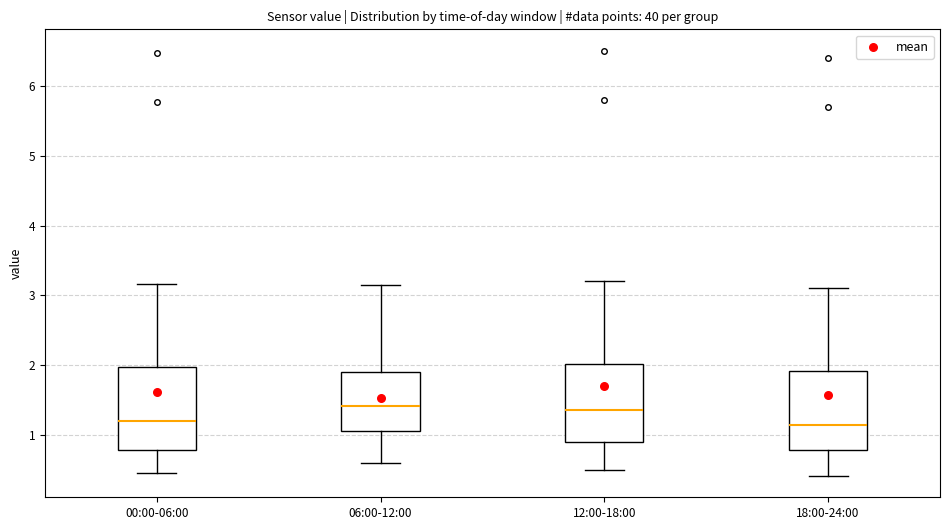

Reading left to right, read every box against the y-axis: the position of its median line, the range the box covers, and the ends of its whiskers. The values are not printed on the chart, so give them approximately, as read against the axis.

00:00-06:00: median 1.2, box 0.8 to 2.0, whiskers 0.5 to 3.2
06:00-12:00: median 1.4, box 1.1 to 1.9, whiskers 0.6 to 3.2
12:00-18:00: median 1.4, box 0.9 to 2.0, whiskers 0.5 to 3.2
18:00-24:00: median 1.2, box 0.8 to 1.9, whiskers 0.4 to 3.1